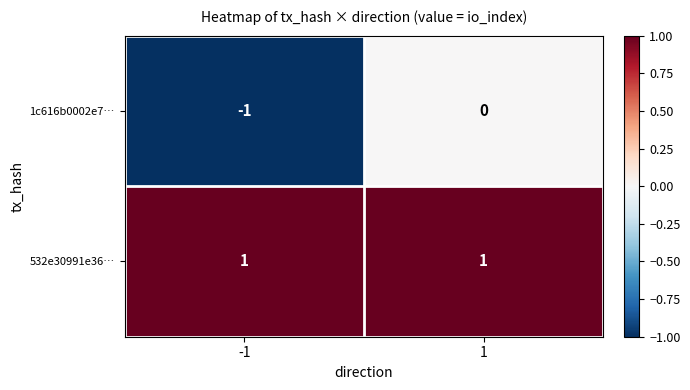

Which series has the largest total across all categories?

532e30991e36…